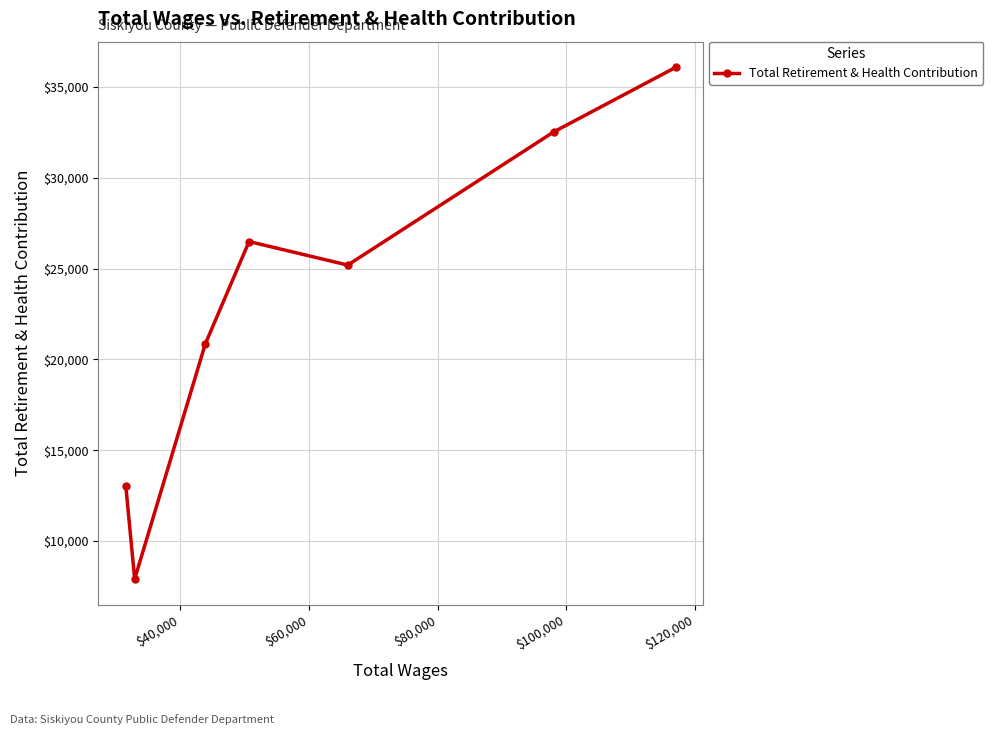

What is the value of the 5th point from the left?

25198